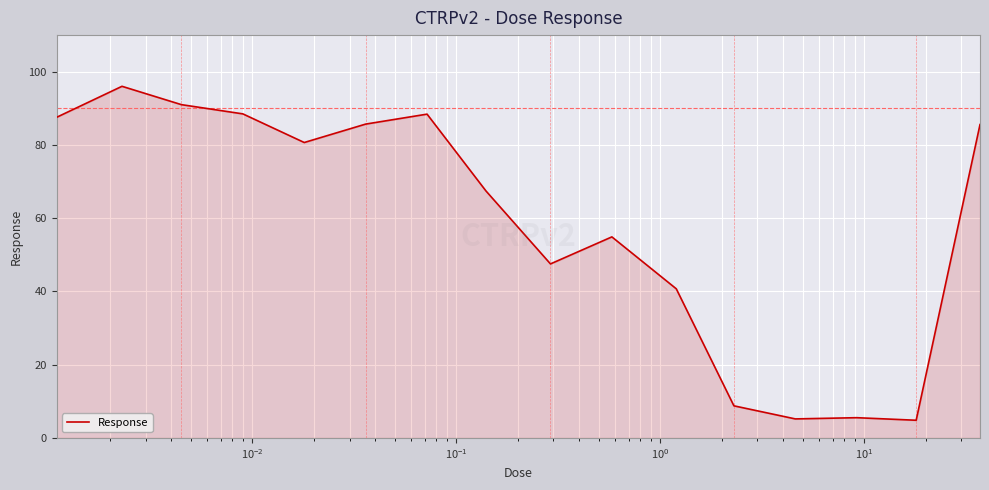

Does the chart display data point markers on the line(s)?

No